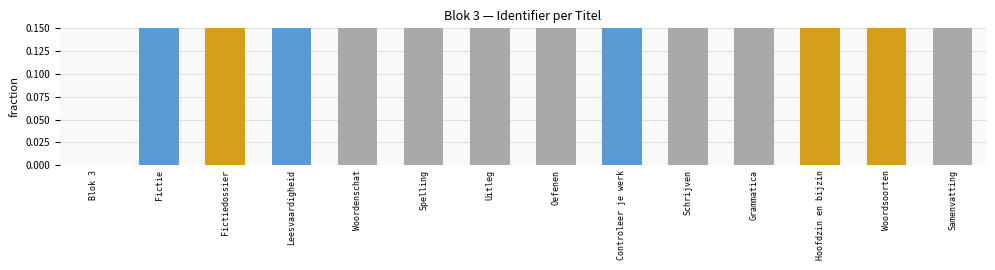

The chart shows a value of 0.0 at Uitleg. True or false?

False